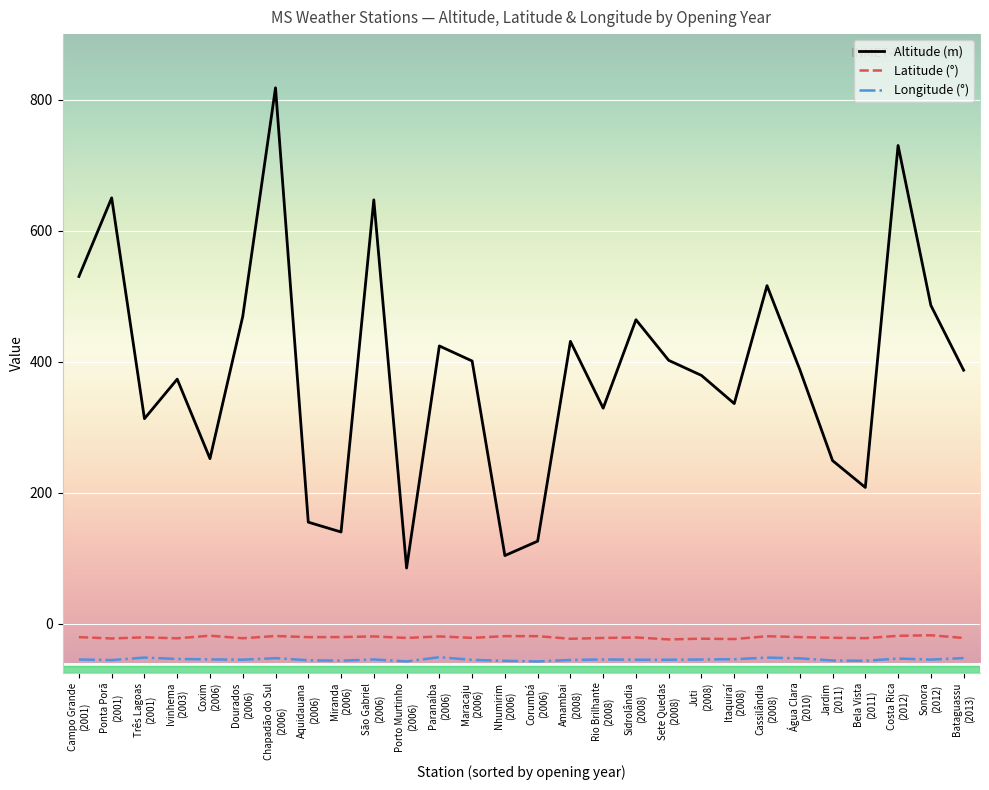

Which series has the widest spread of values?

Altitude (m)